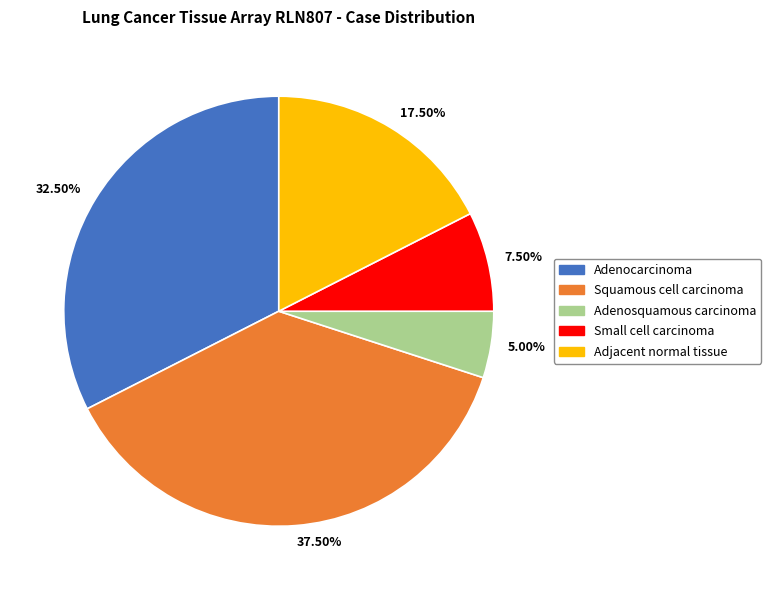

Combined, do 7.50% and 5.00% account for over 50%?

No